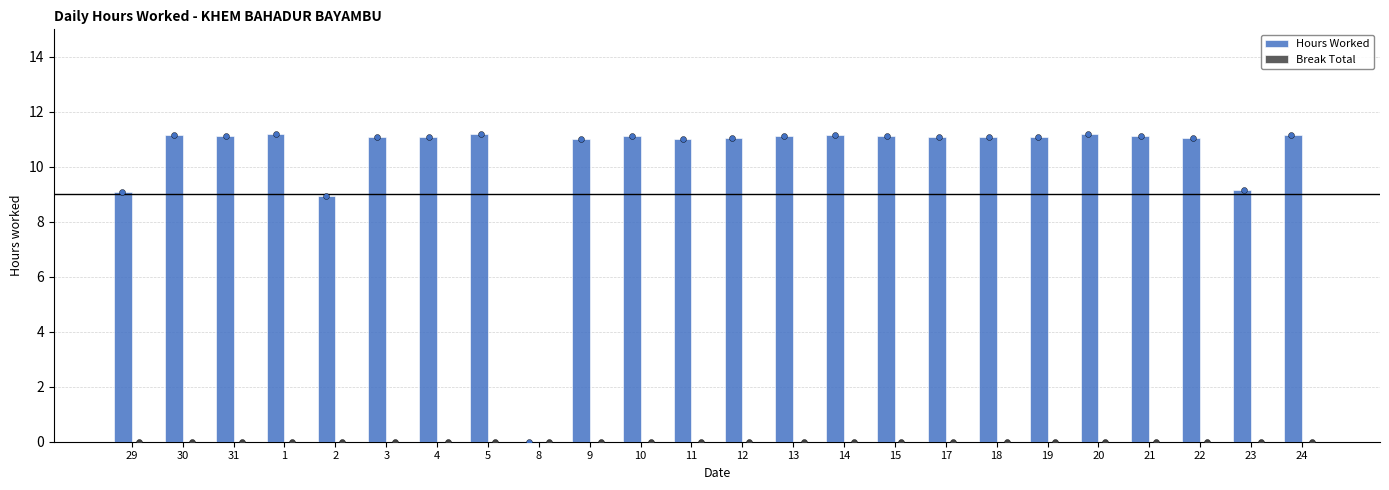

What is the total value across all series at 15?

11.1